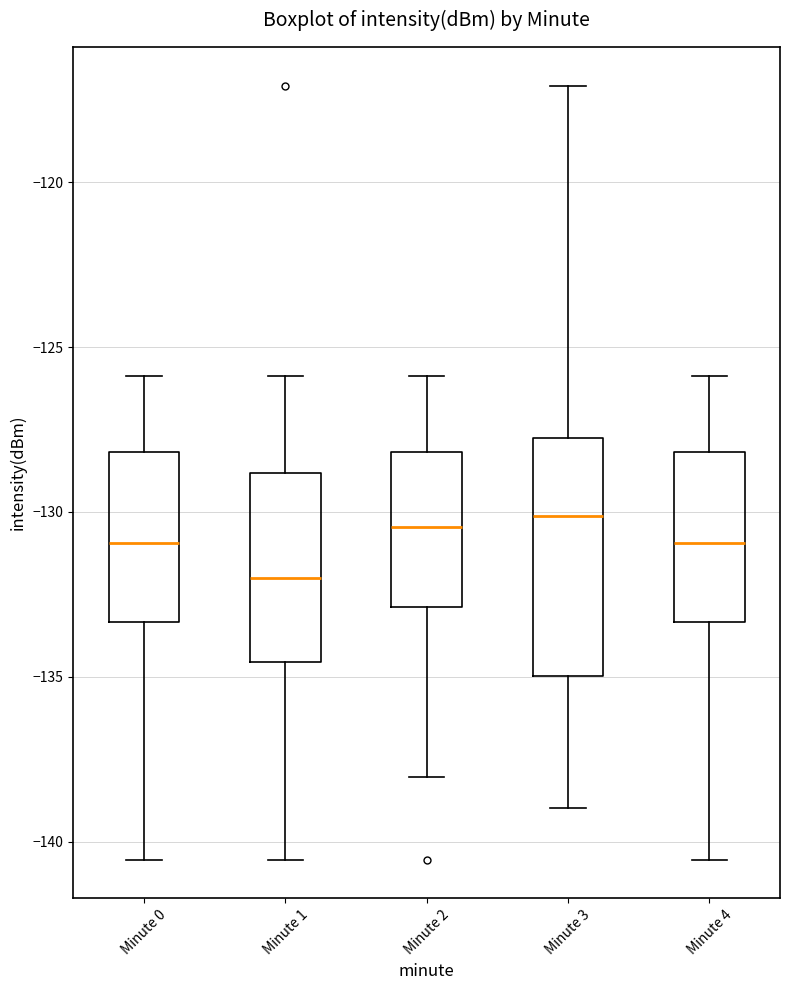

Reading left to right, transcribe this box plot: for each box, give where its median line is, the range the box spans, and where its two whiskers end, as read against the y-axis. The values are not printed on the chart, so give them approximately, as read against the axis.

Minute 0: median -131.0, box -133.5 to -128.0, whiskers -140.5 to -126.0
Minute 1: median -132.0, box -134.5 to -129.0, whiskers -140.5 to -126.0
Minute 2: median -130.5, box -133.0 to -128.0, whiskers -138.0 to -126.0
Minute 3: median -130.0, box -135.0 to -127.5, whiskers -139.0 to -117.0
Minute 4: median -131.0, box -133.5 to -128.0, whiskers -140.5 to -126.0